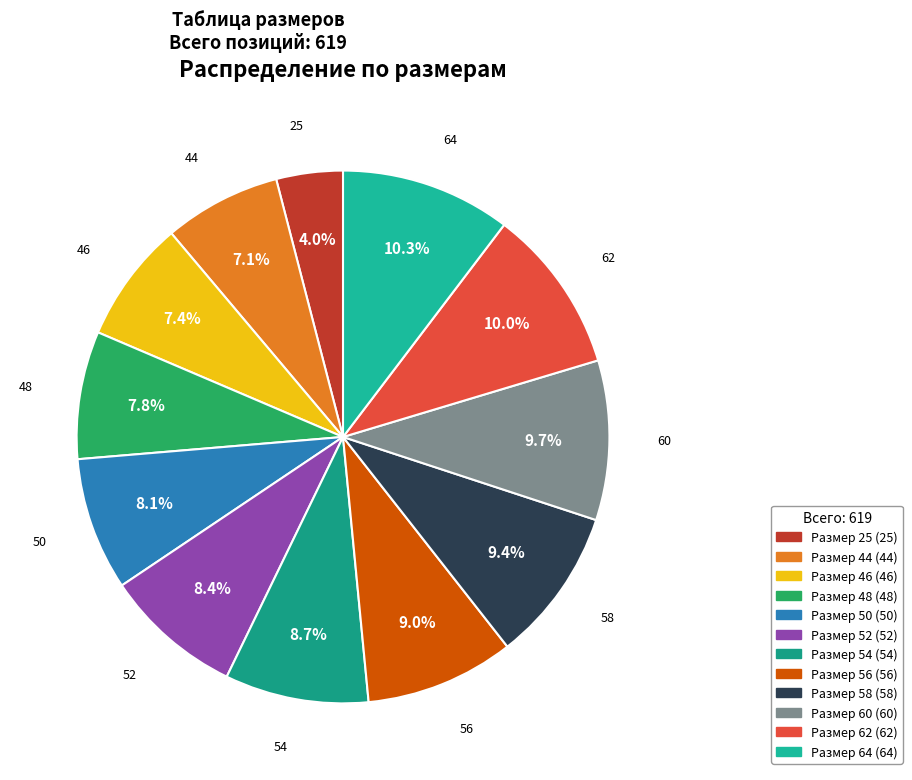

How many segments does this pie chart have?

12